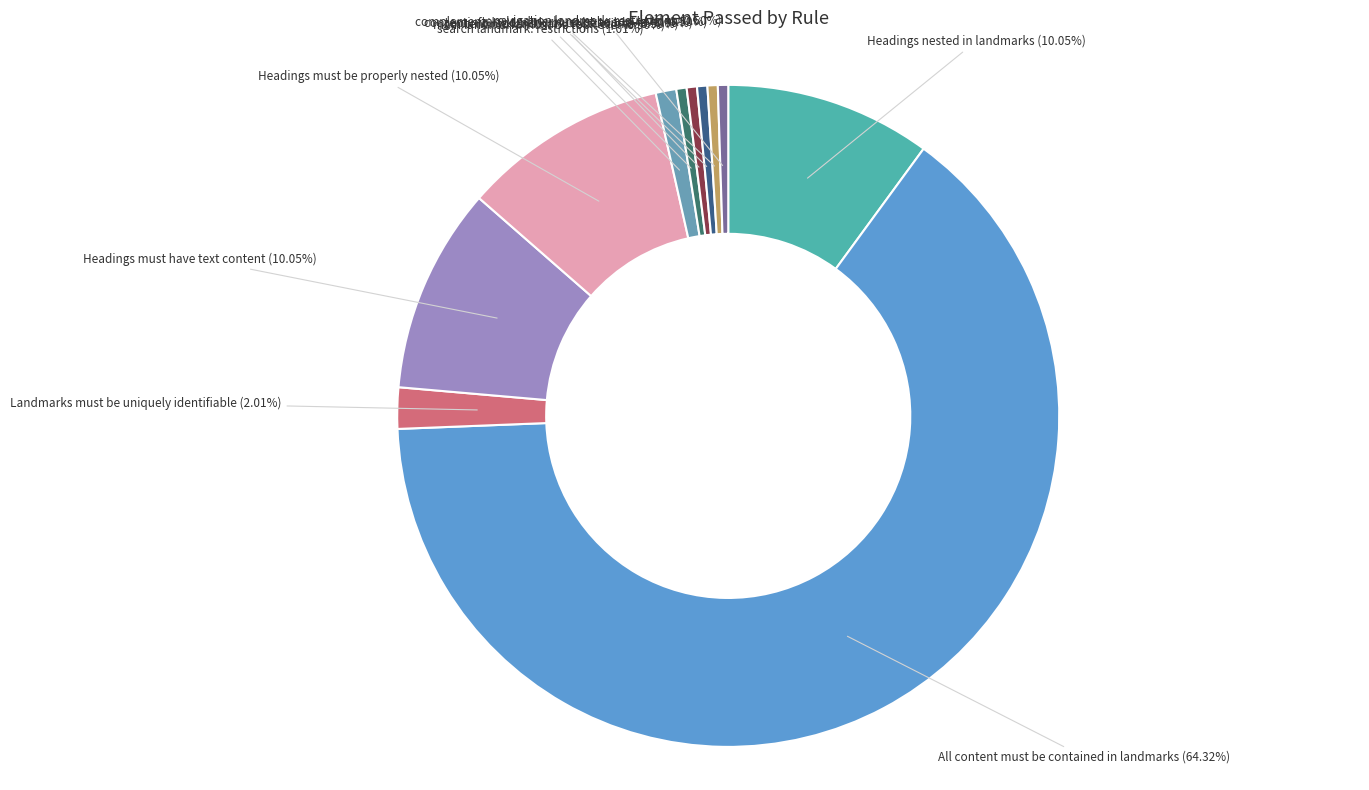

What is the smallest slice in the pie chart?

First landmark heading h2